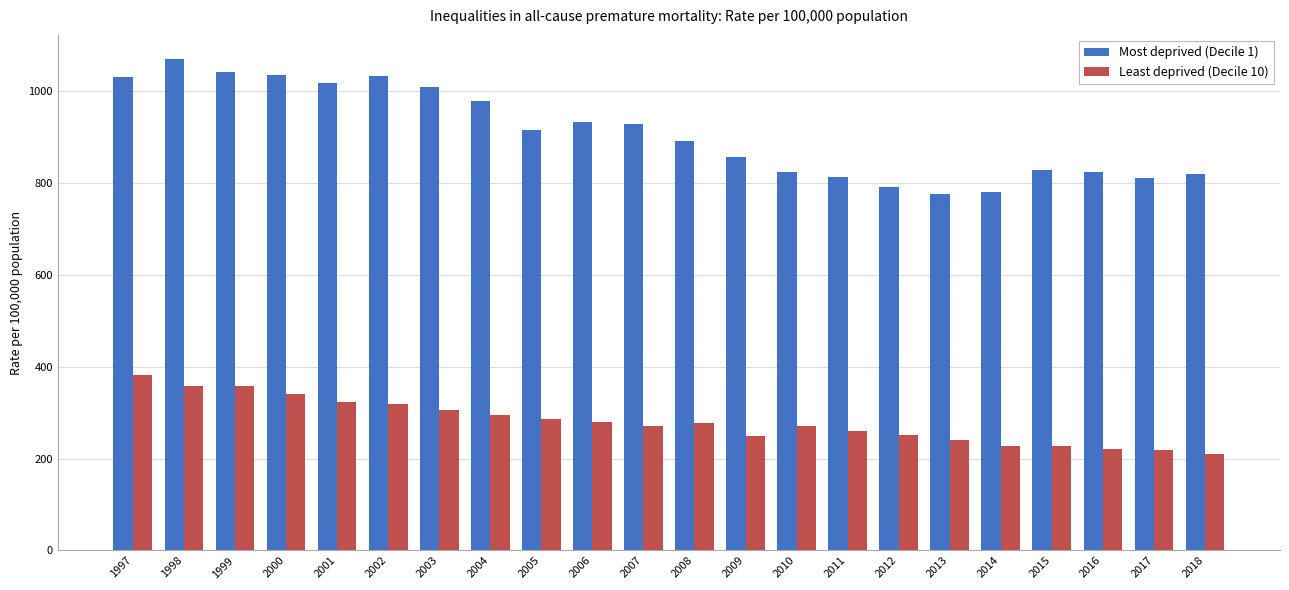

Between 1998 and 1999, which series saw the biggest shift?

Most deprived (Decile 1)